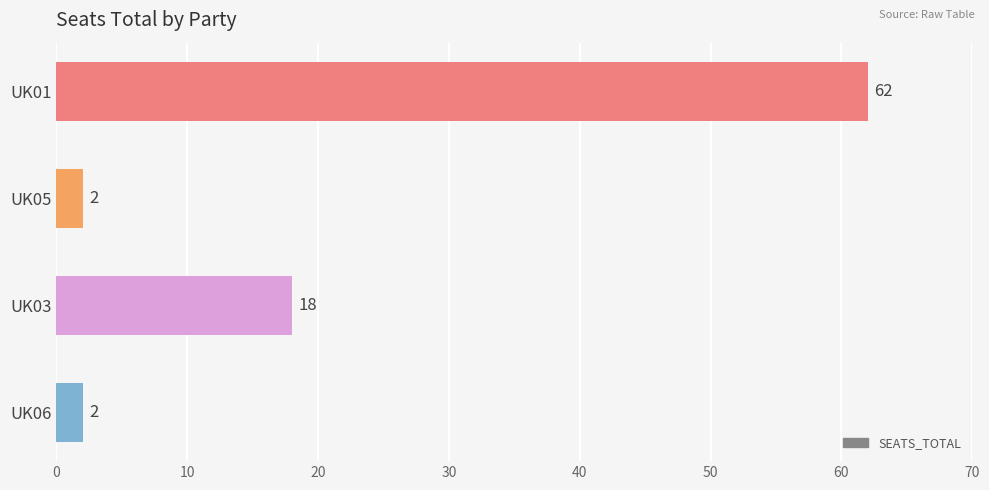

What is the smallest value displayed?

2